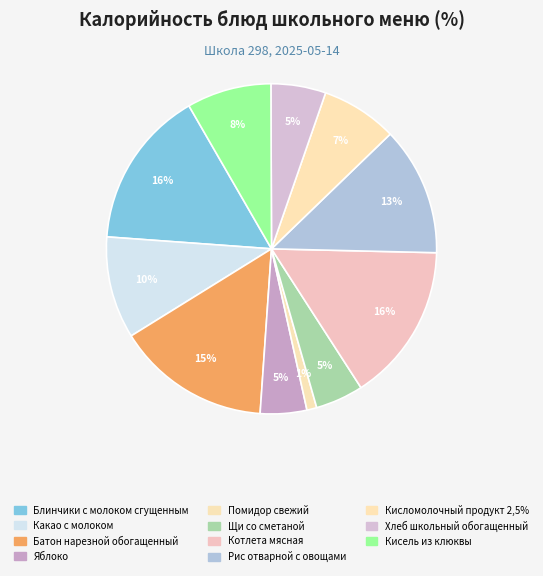

Is Помидор свежий the majority of the pie?

No